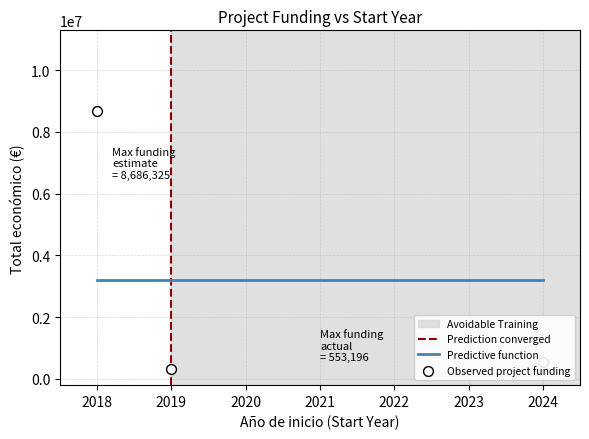

At how many categories does at least one series exceed 3728118?

1